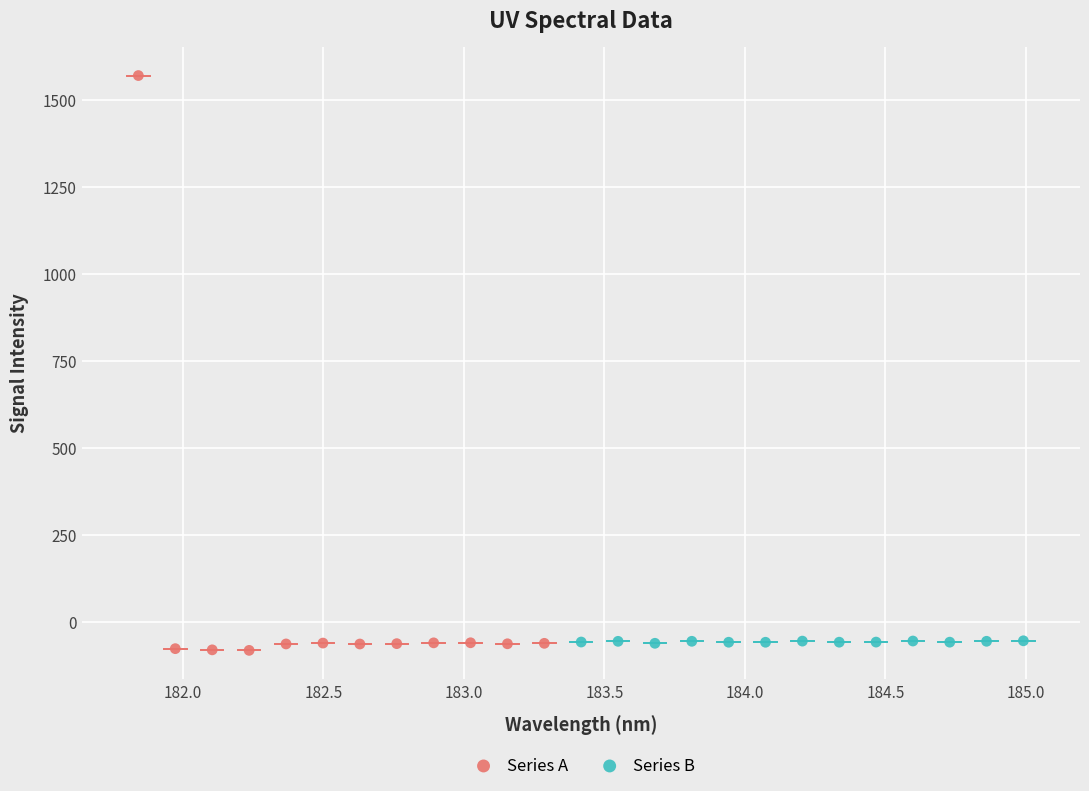

Which series has the widest spread of Y values?

Series A